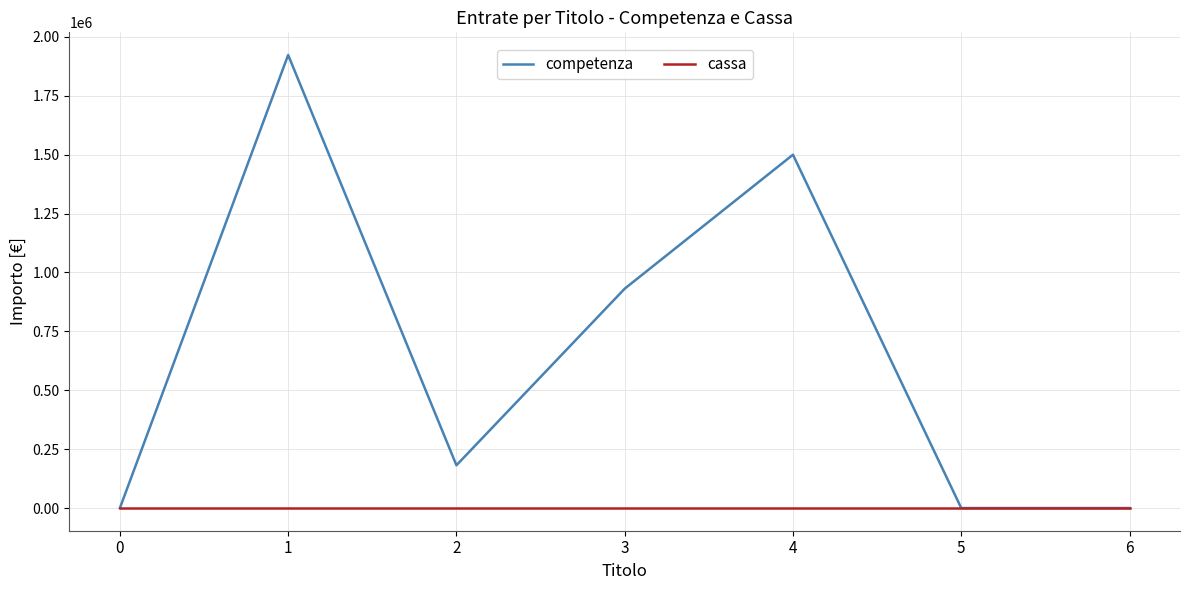

What is the difference between the highest and lowest values at 4?

1500000